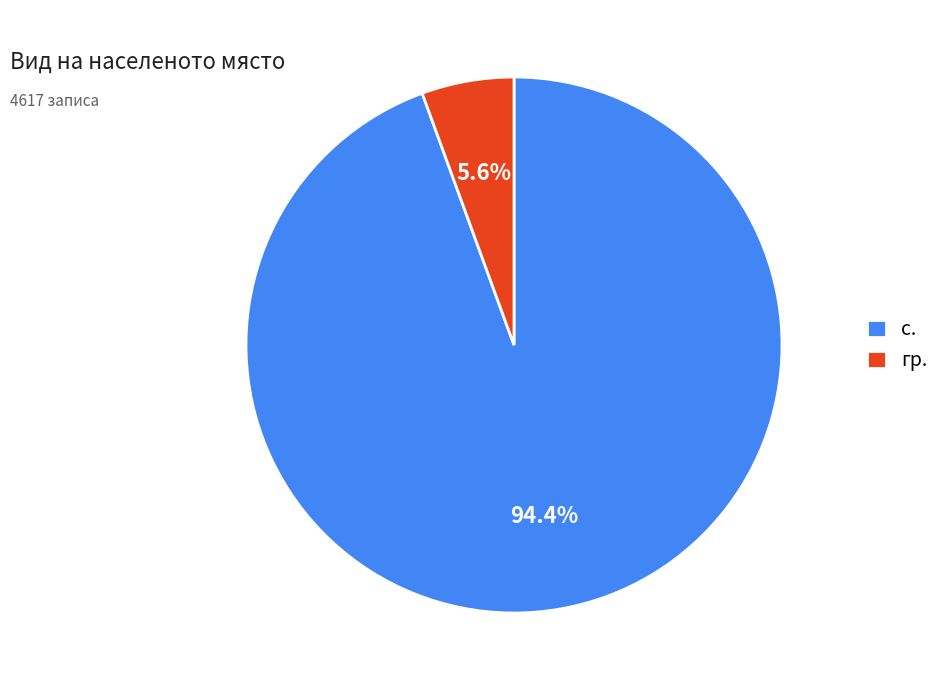

How many slices are in this pie chart?

2